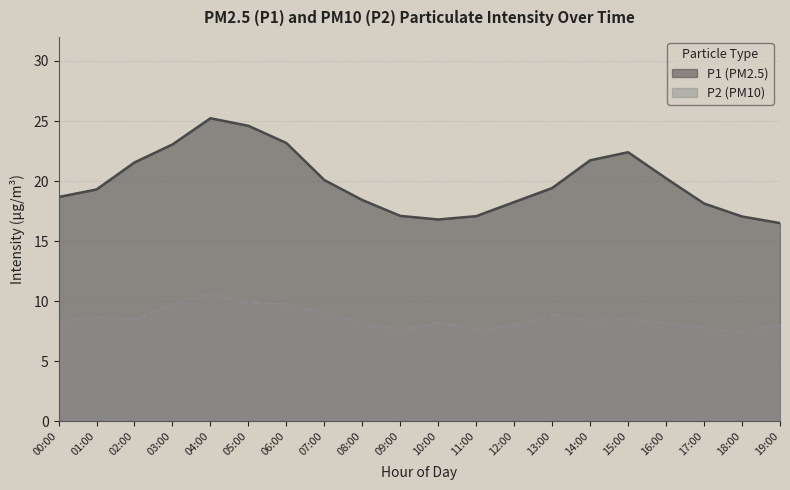

Reading left to right, what are all the values shown in this chart?

P1: 00:00=18.7	01:00=19.3	02:00=21.6	03:00=23.1	04:00=25.2	05:00=24.6	06:00=23.2	07:00=20.1	08:00=18.4	09:00=17.1	10:00=16.8	11:00=17.1	12:00=18.2	13:00=19.4	14:00=21.7	15:00=22.4	16:00=20.2	17:00=18.1	18:00=17.1	19:00=16.5
P2: 00:00=8.3	01:00=8.7	02:00=8.4	03:00=9.8	04:00=10.6	05:00=9.9	06:00=9.8	07:00=9.1	08:00=8.2	09:00=7.5	10:00=8.2	11:00=7.6	12:00=8.0	13:00=8.9	14:00=8.4	15:00=8.5	16:00=8.2	17:00=7.8	18:00=7.4	19:00=8.1